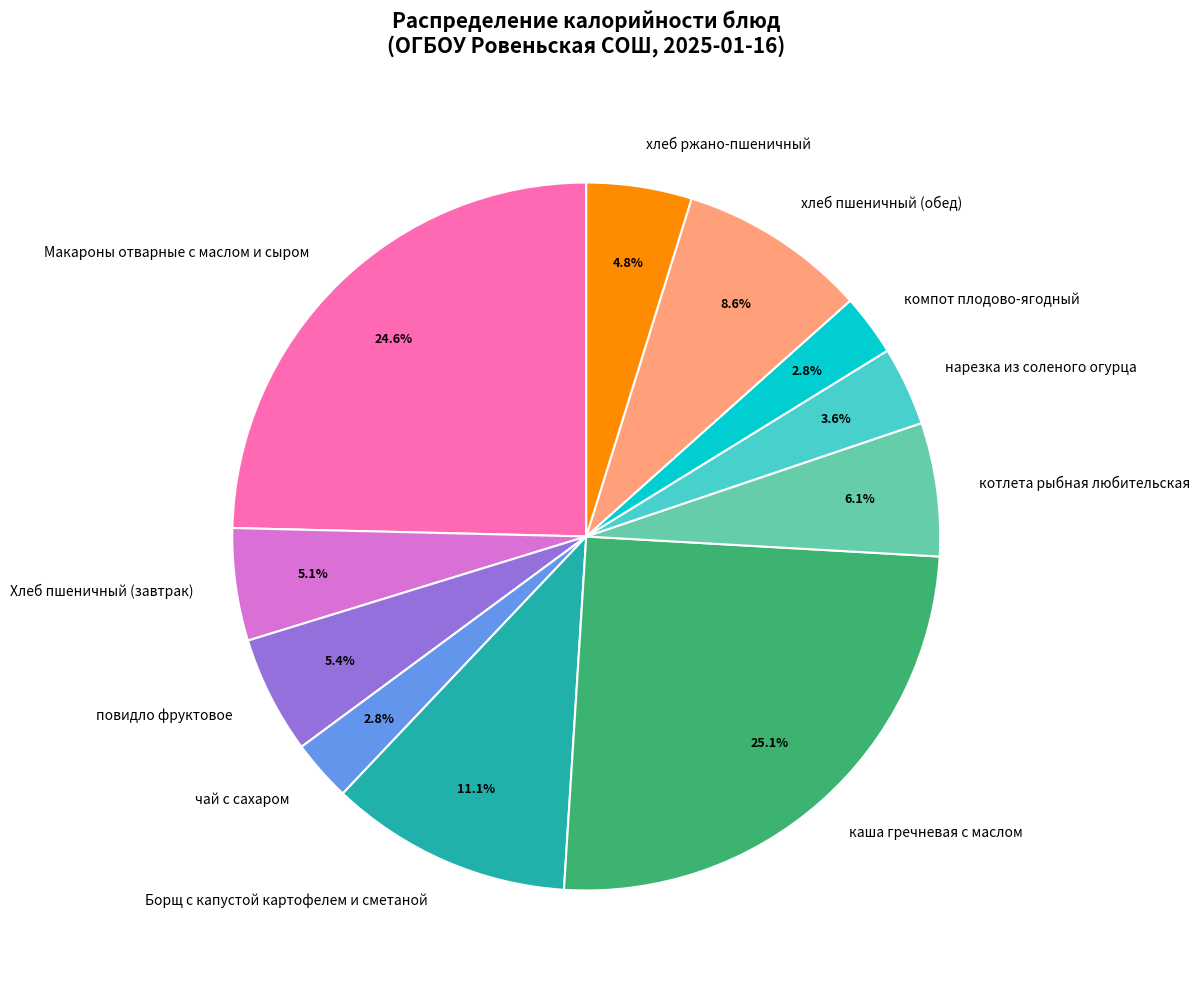

Count the number of slices in the pie.

11